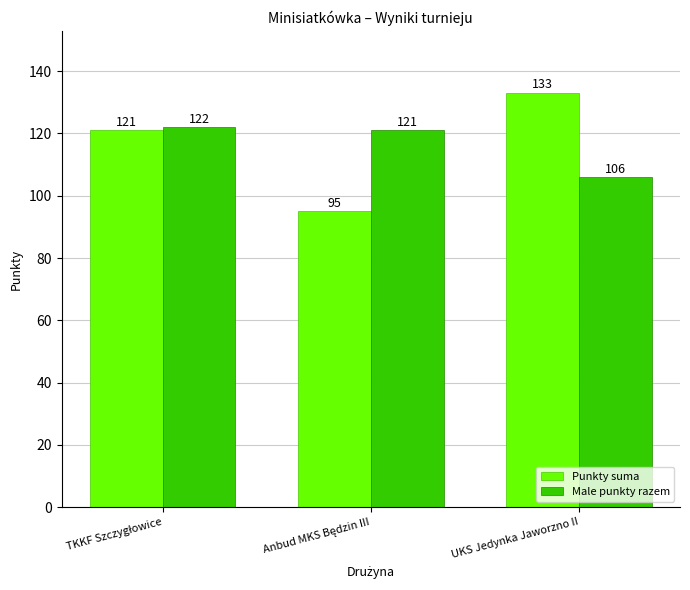

How many values in the Male punkty razem series are below 121?

1